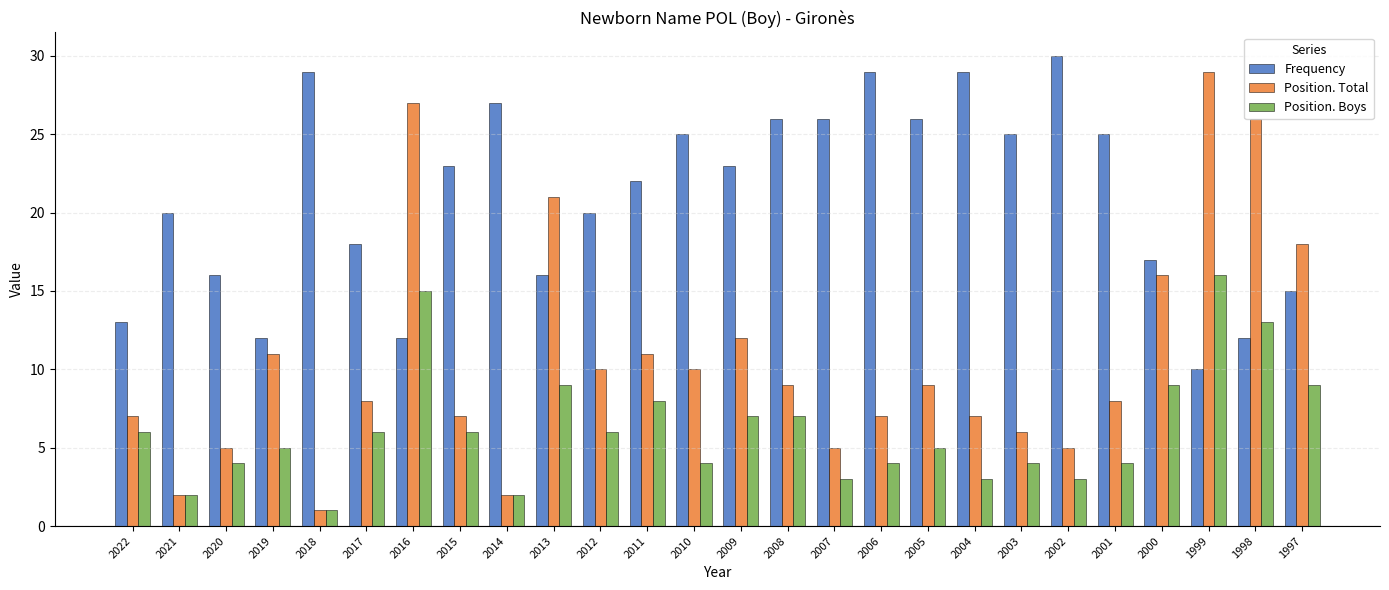

Where is Position. Total nearest to the value 15?

2000